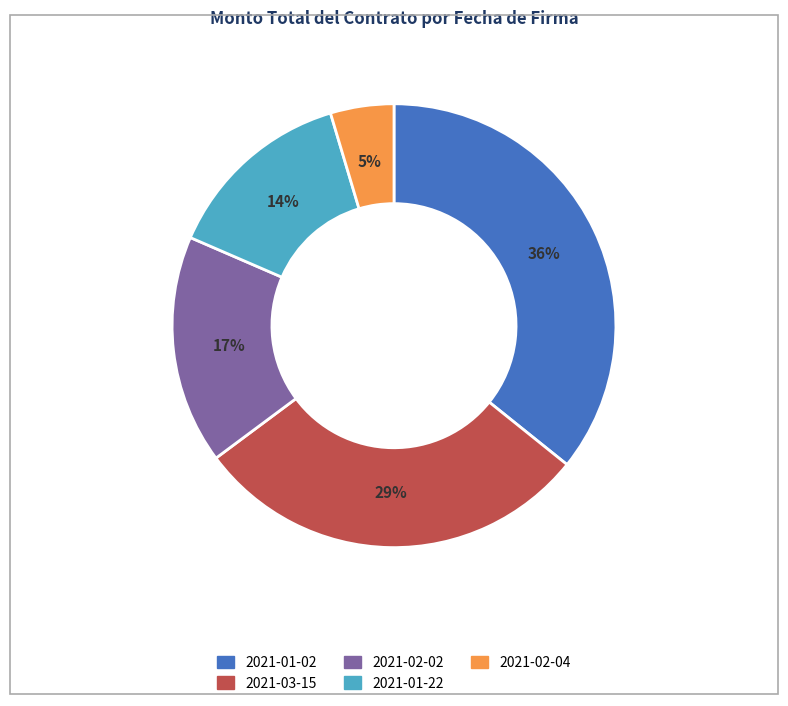

To the nearest percent, what is the difference between the largest and smallest slice percentages?

31%